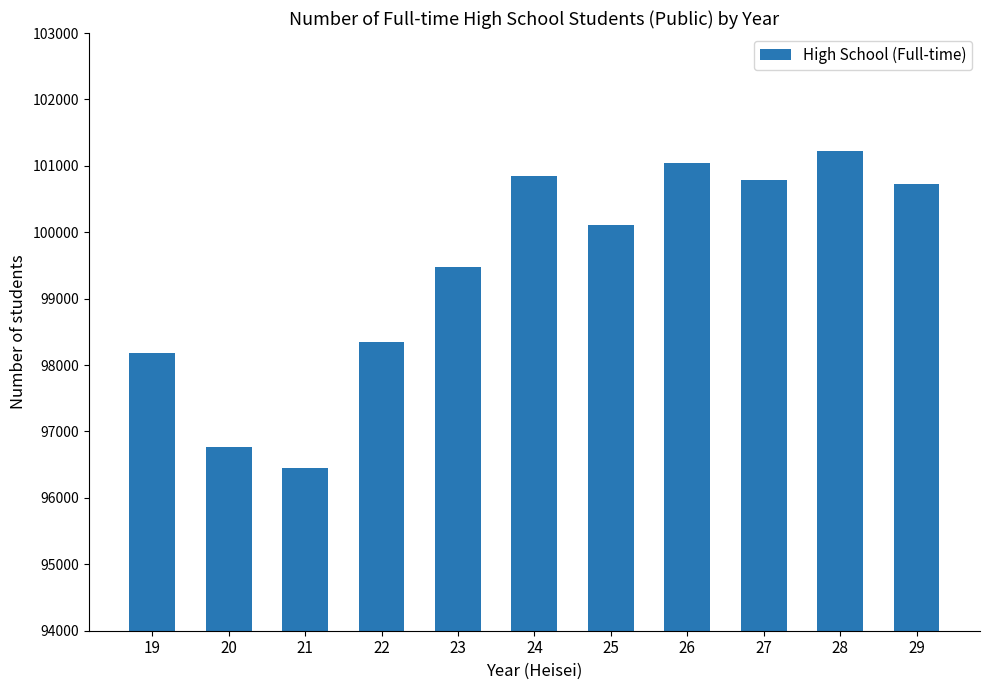

What is the value of the 2nd bar from the left?

96771